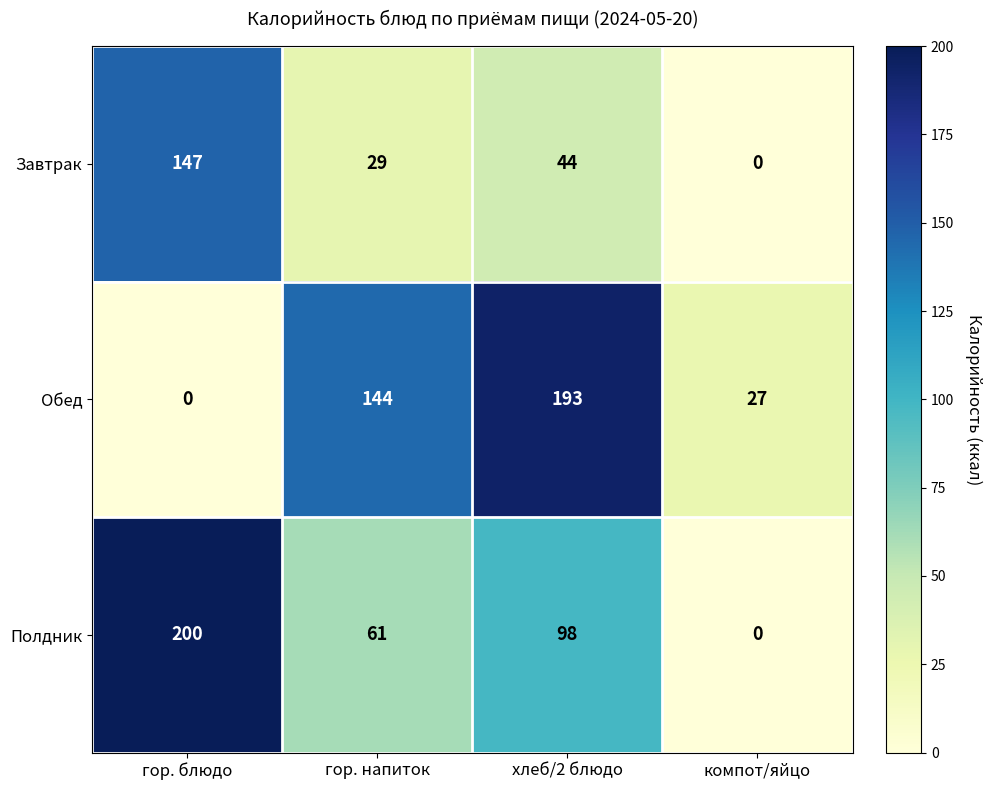

What is the total value across all series at компот/яйцо?

27